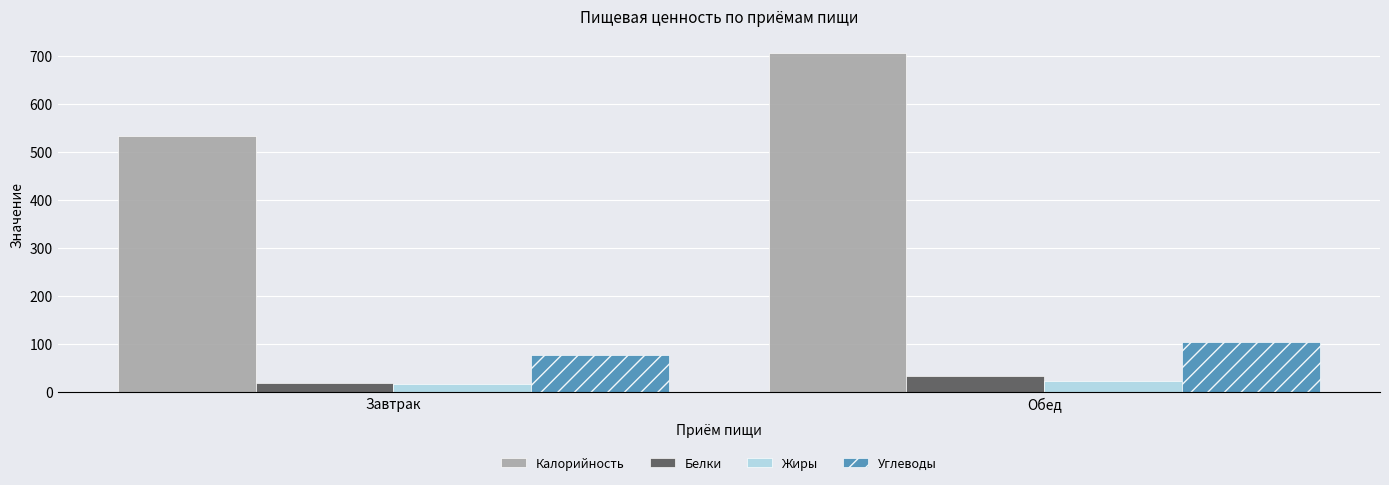

Which category has the highest value across all series?

Обед